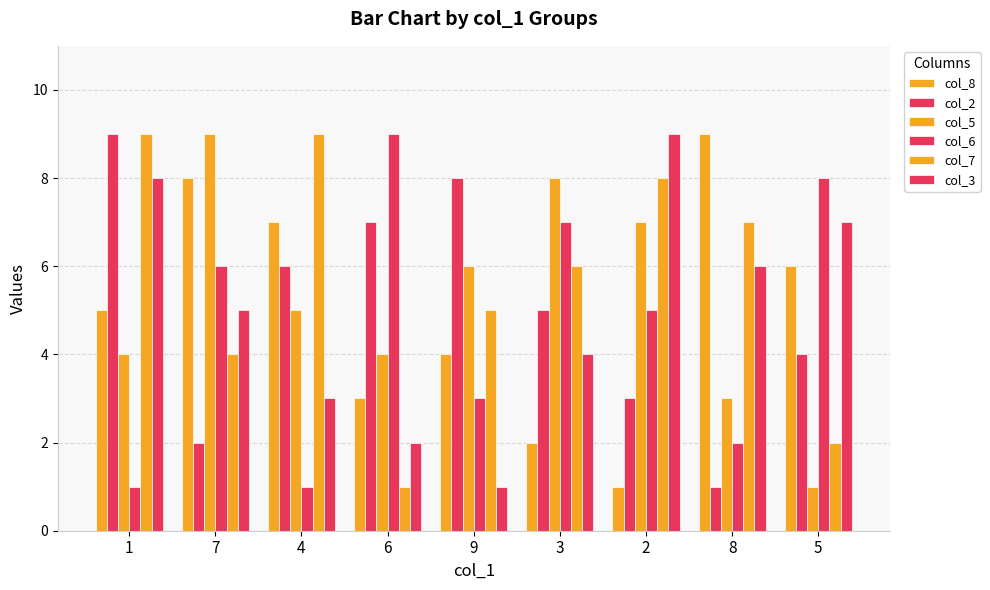

How many groups of bars are there?

9